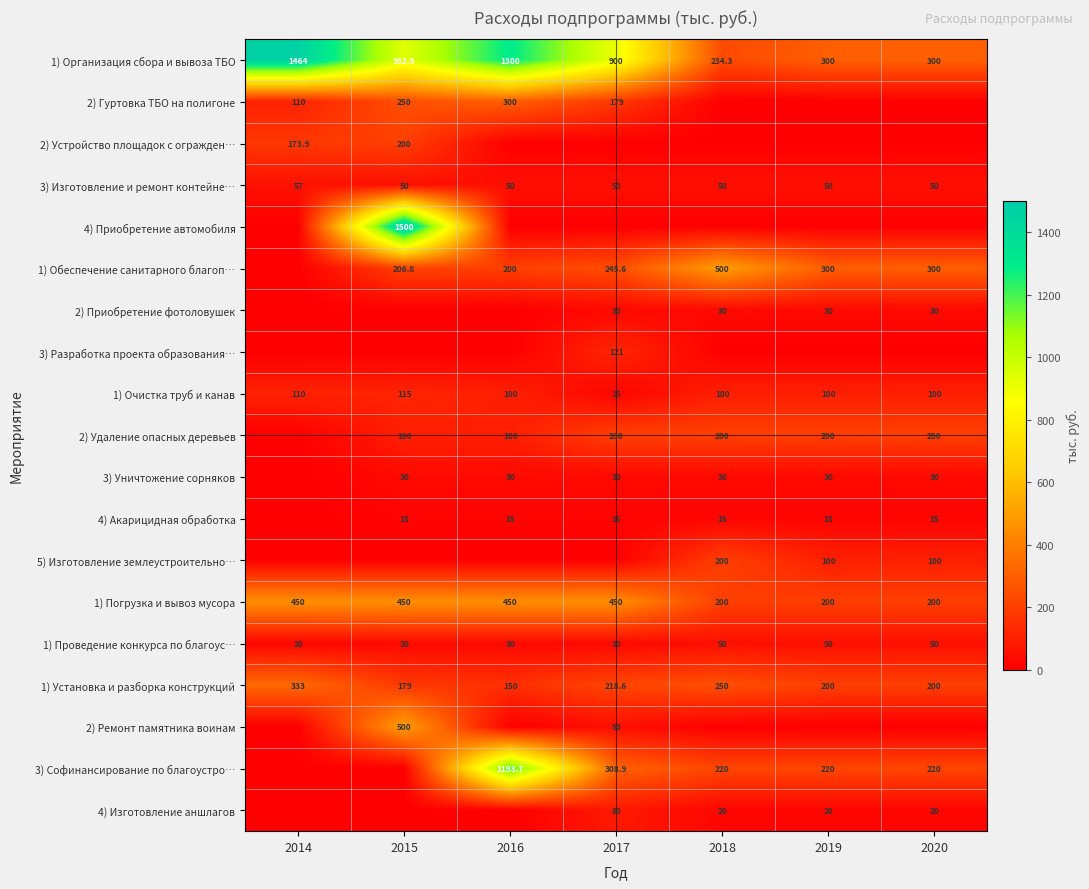

How many values in the 1) Организация сбора и вывоза ТБО series are below 900?

3